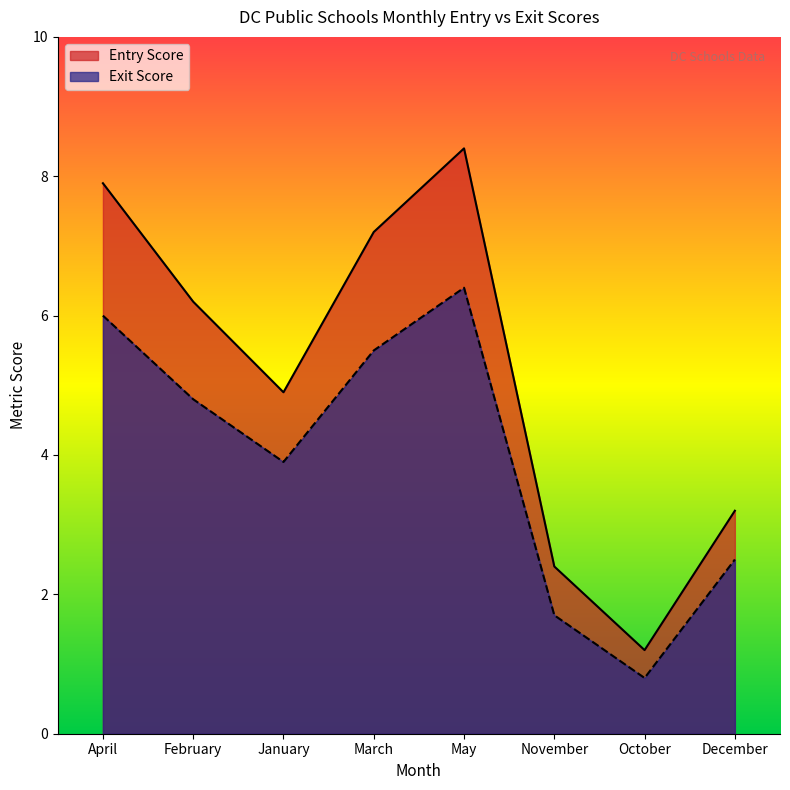

What is the label of the 5th point from the left?

May